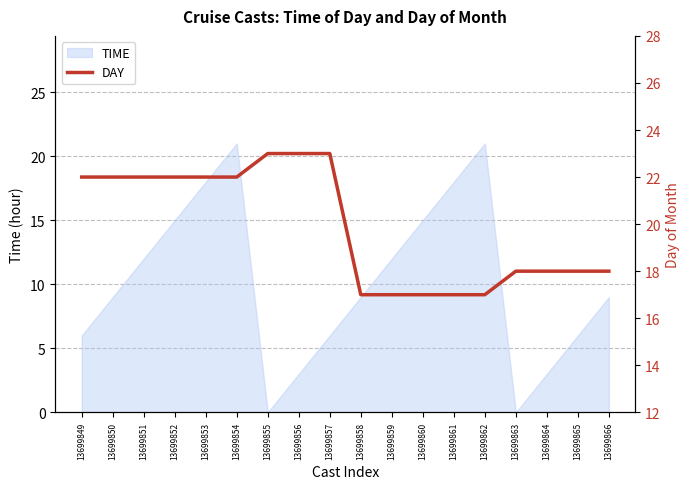

At which label does the data first exceed 22?

13699855